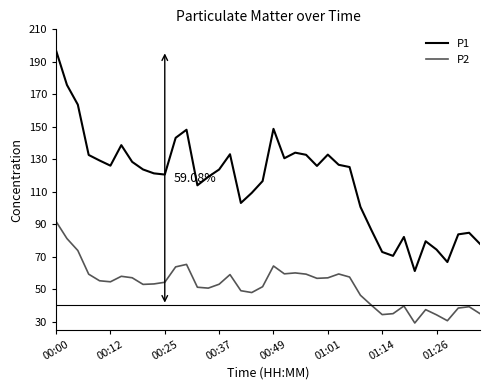

True or false: P1 and P2 intersect in this chart.

False